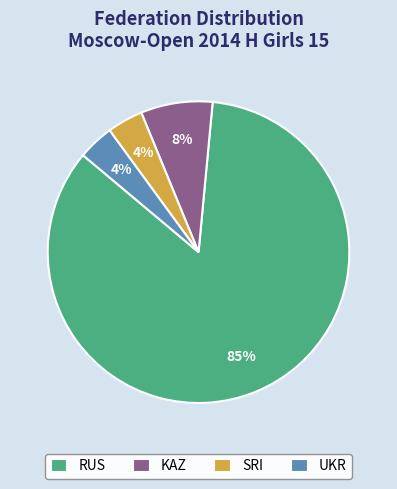

To the nearest percent, what portion does KAZ represent?

8%